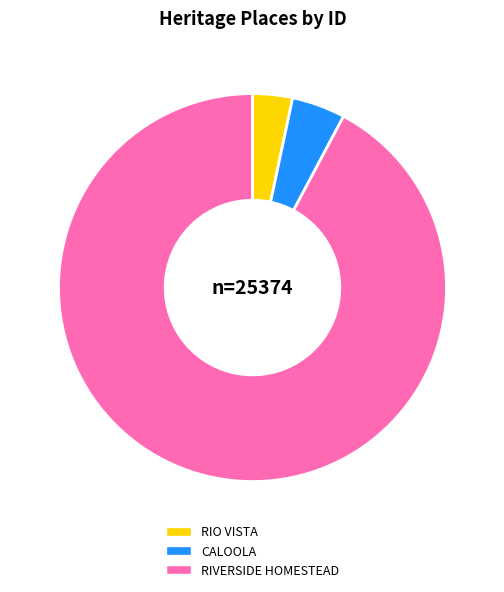

Is there a majority slice in this chart?

Yes